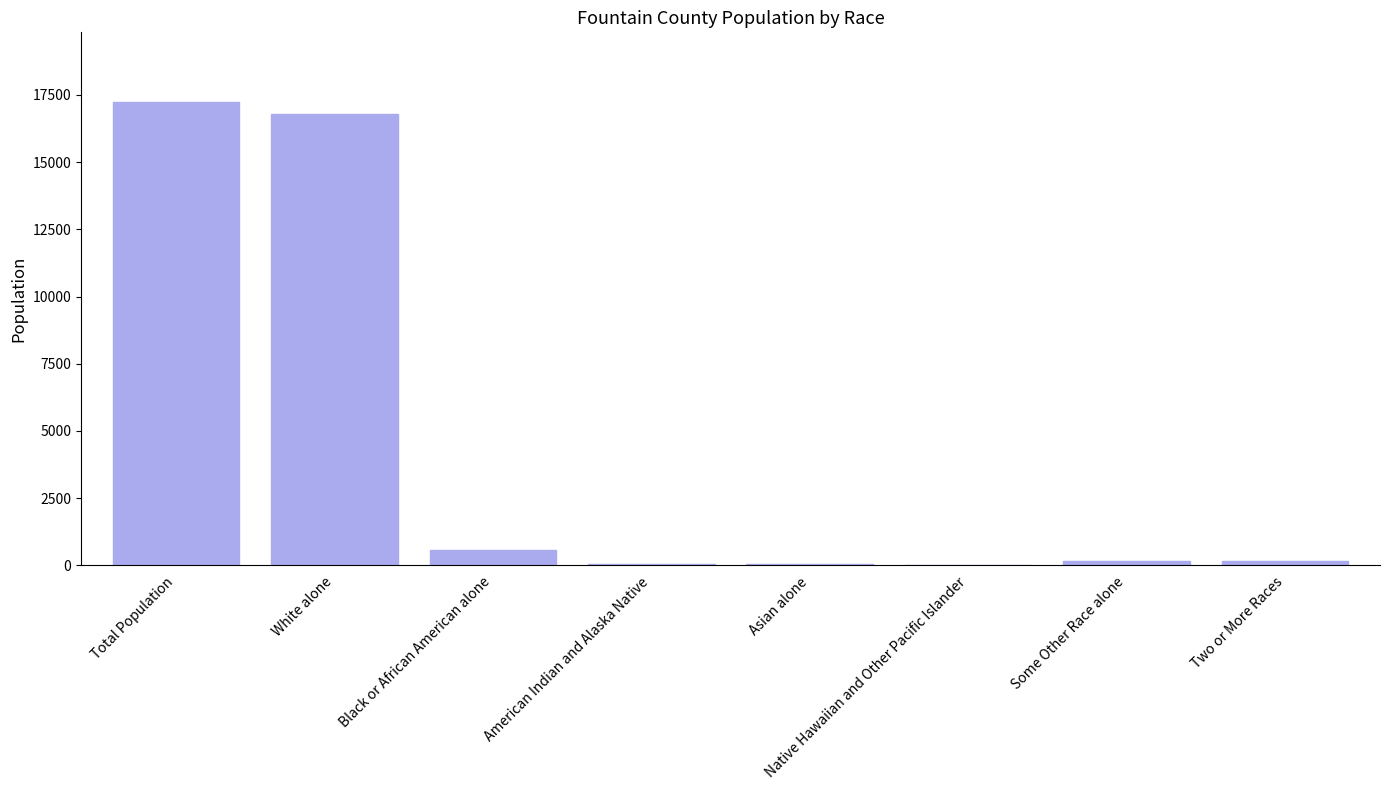

True or false: the data shows 16802 at White alone.

True